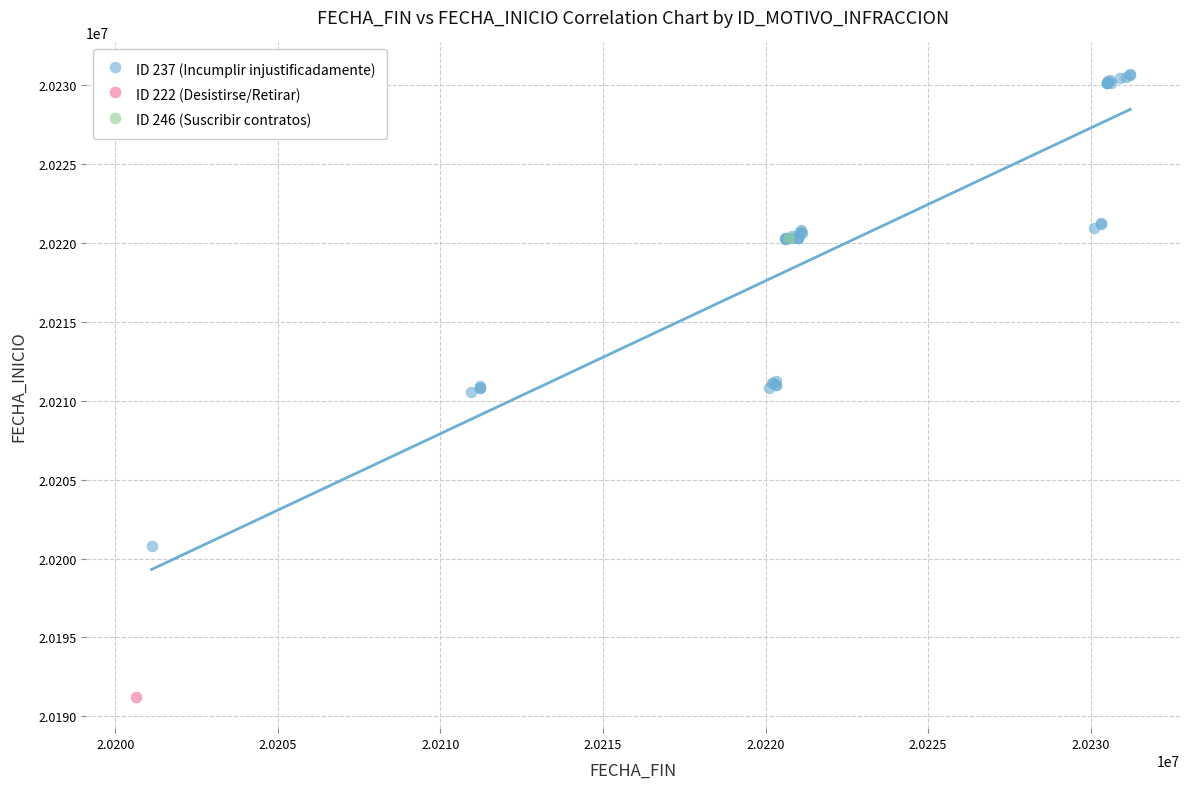

What are all the series names shown in the legend?

ID 237 (Incumplir injustificadamente), ID 222 (Desistirse/Retirar), ID 246 (Suscribir contratos)